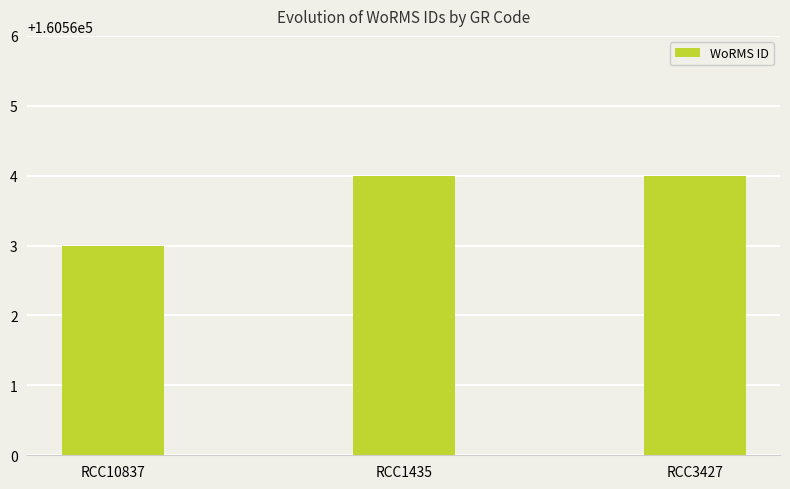

Which label corresponds to the smallest value in the chart?

RCC10837